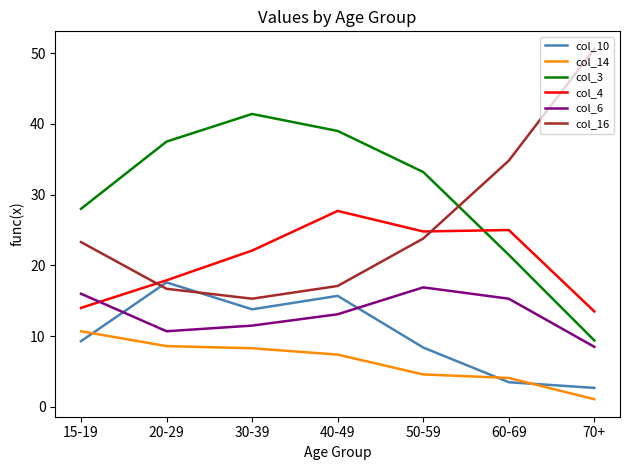

The value of col_6 at 60-69 is 22.7. True or false?

False